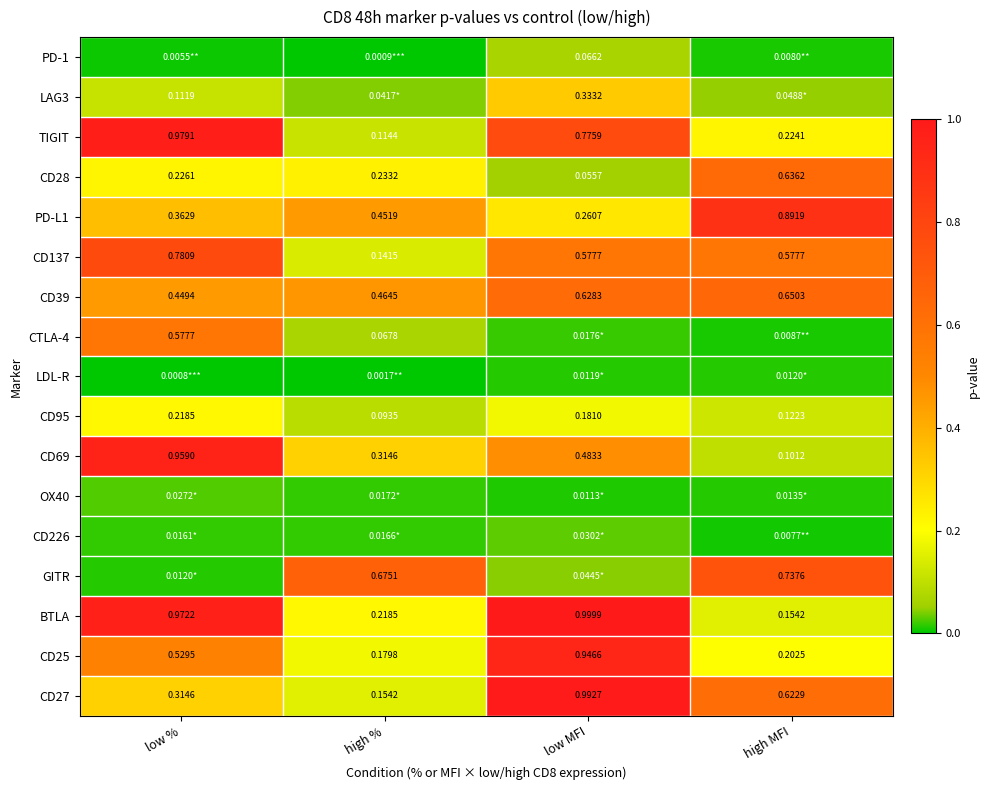

At which label is CD137 closest to 0?

high %